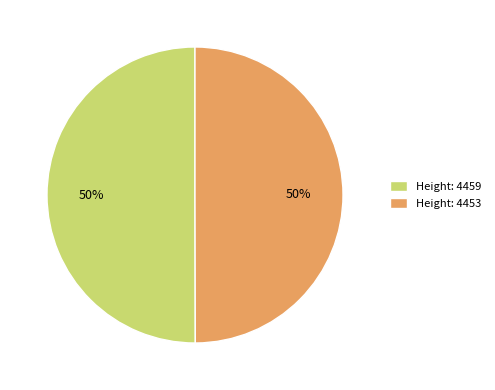

How many segments does this pie chart have?

2